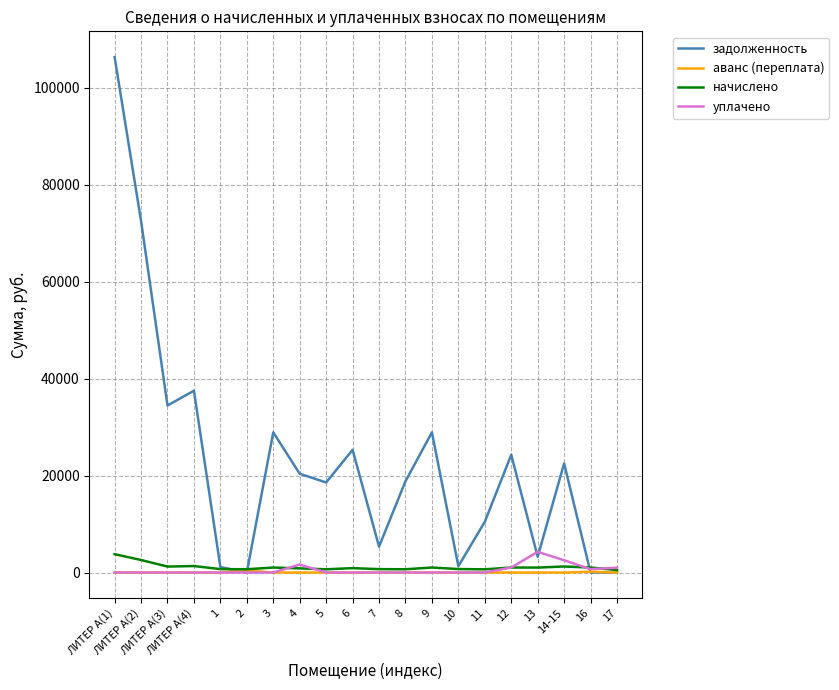

The value of уплачено at 7 is 0.0. True or false?

True